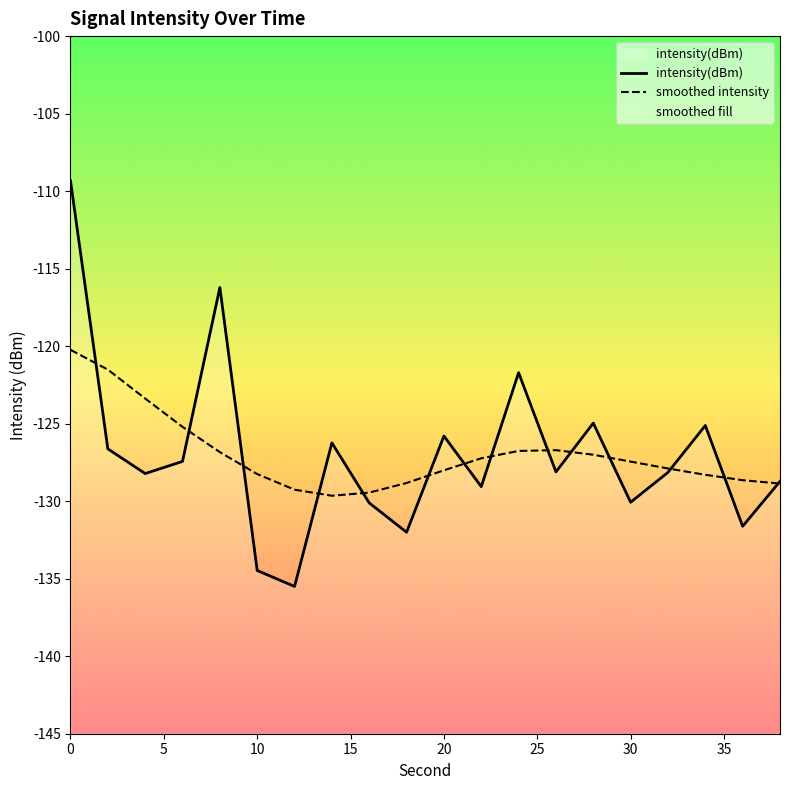

Rank the categories by value from lowest to highest.

12, 10, 18, 36, 16, 30, 22, 38, 4, 32, 26, 6, 2, 14, 20, 34, 28, 24, 8, 0